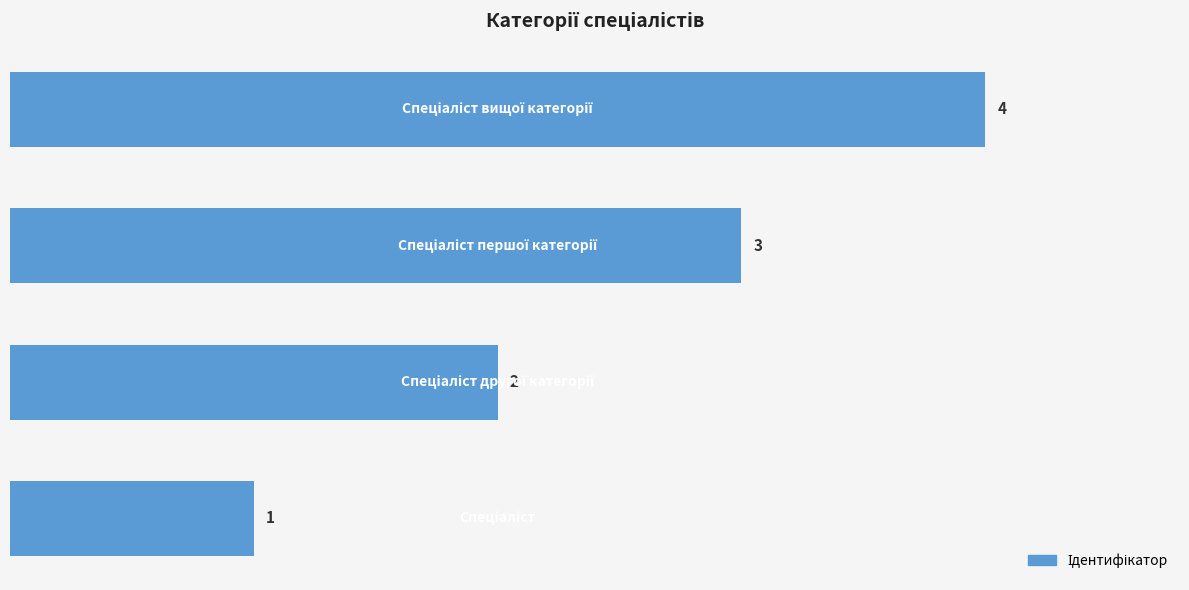

What is the sum of all values?

10